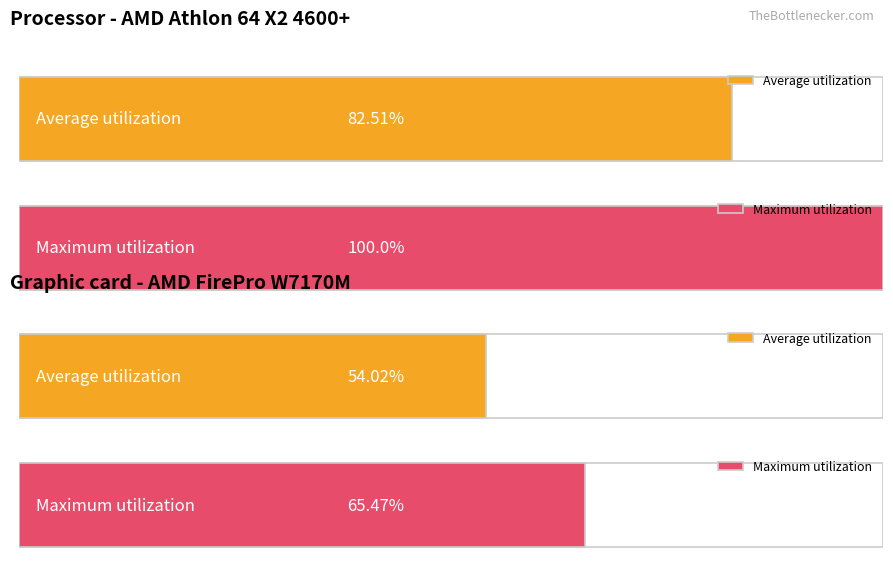

The value at 13 is -136.2. True or false?

False